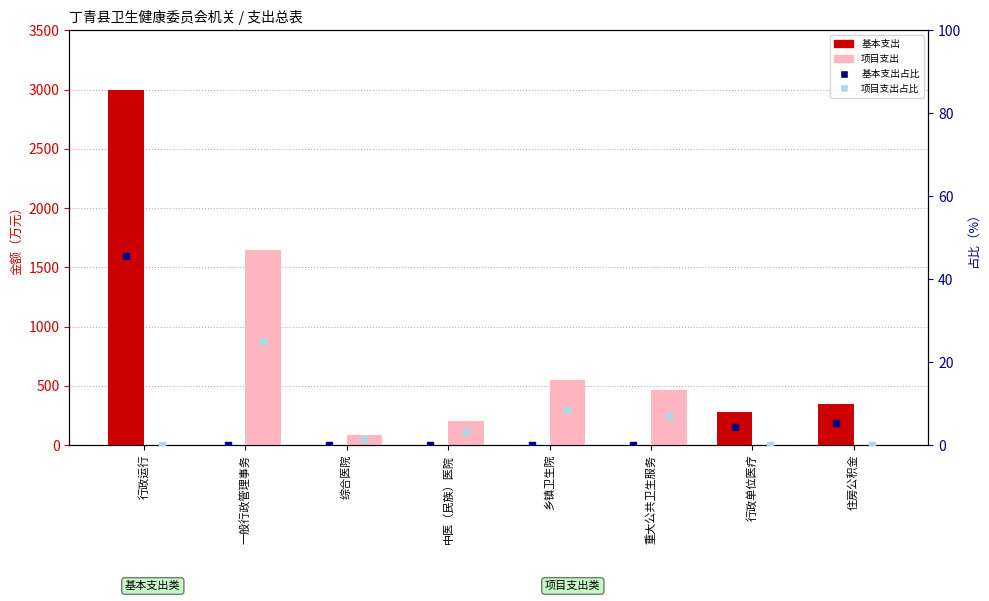

Which series has the widest spread of Y values?

基本支出